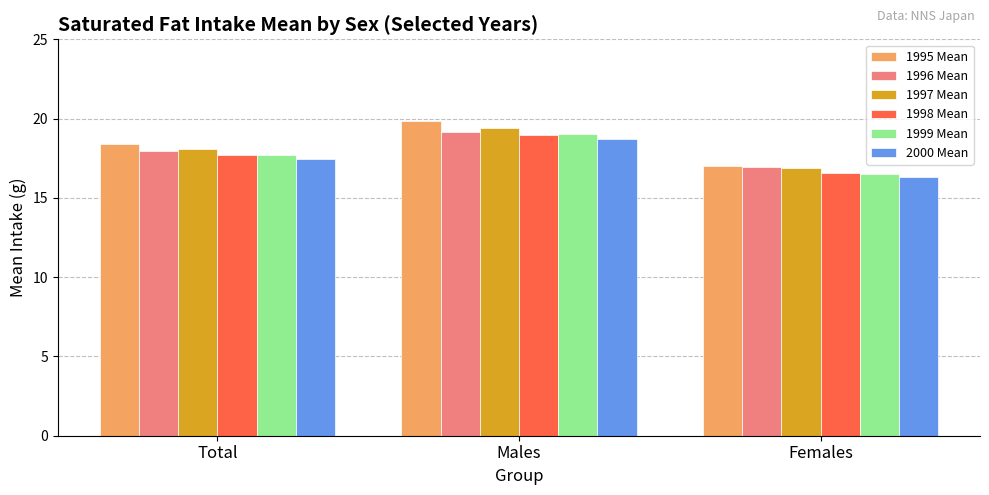

How many bars are there in each group?

6